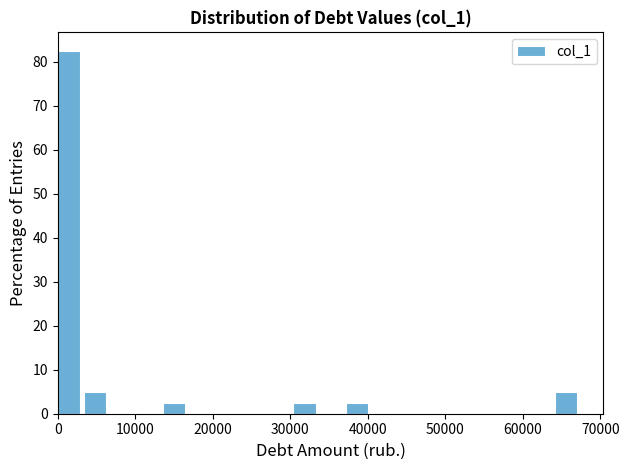

Read against the x-axis, roughly where is the centre of the tallest bar?

1000